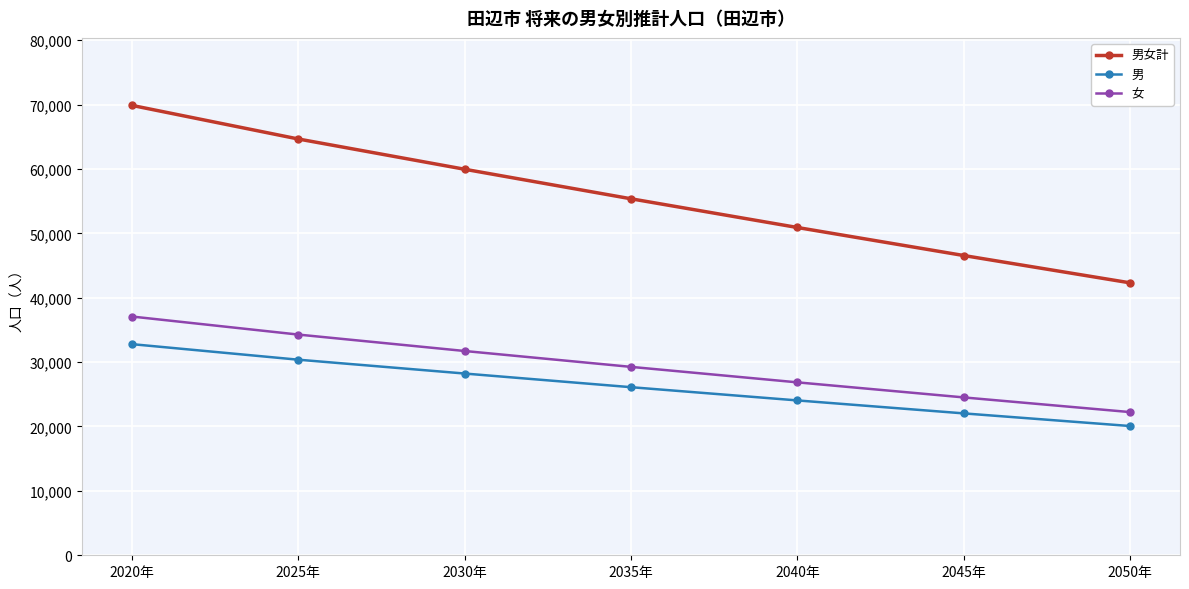

True or false: 男 and 男女計 intersect in this chart.

False